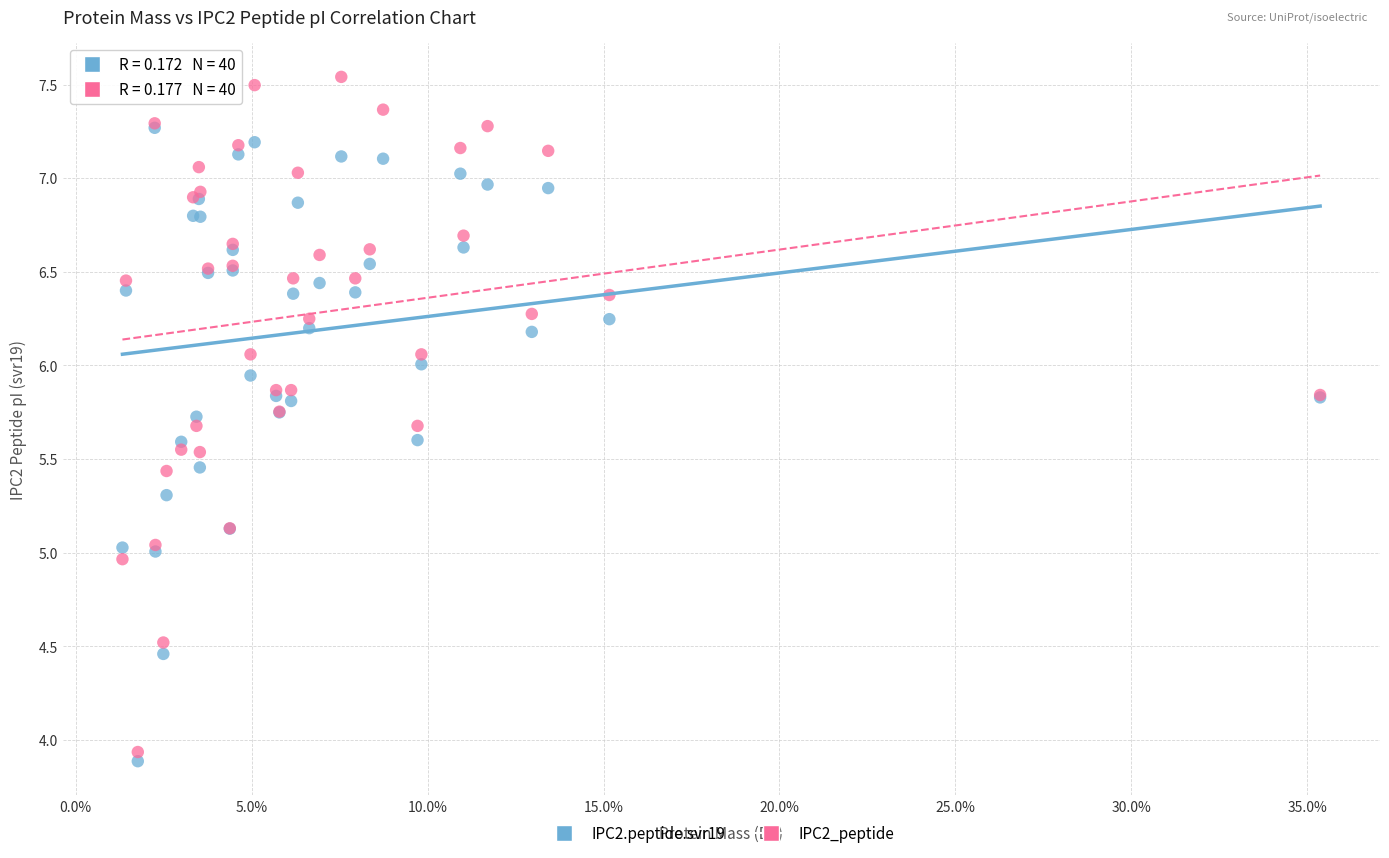

Which series has the largest Y range (max minus min)?

IPC2_peptide